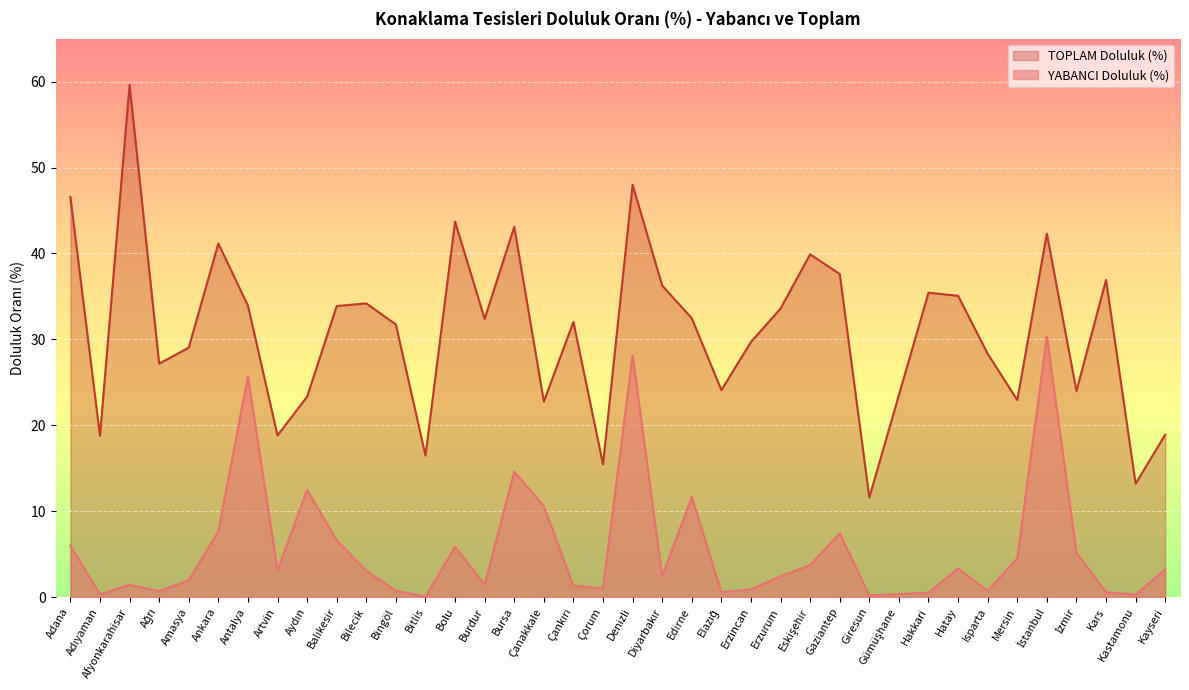

What is the value of the TOPLAM Doluluk (%) point at the 15th from the left?

32.4